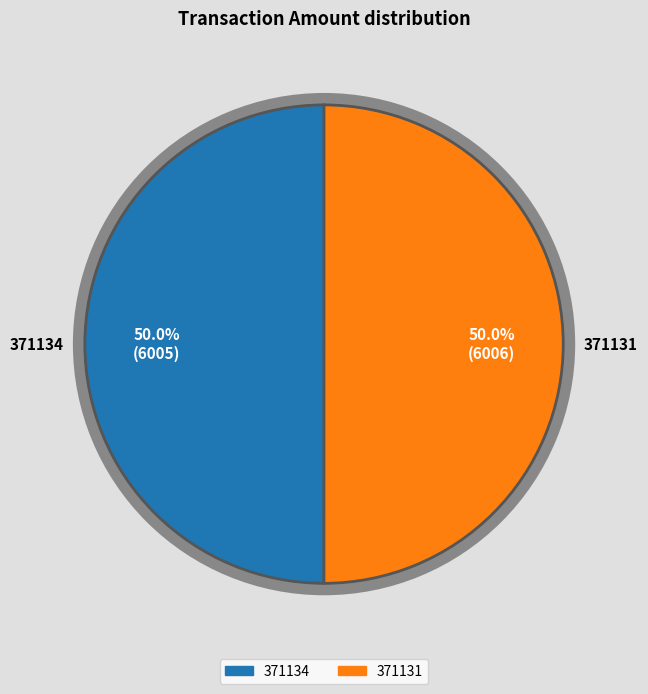

What is the change in value from 371134 to 371131?

+1